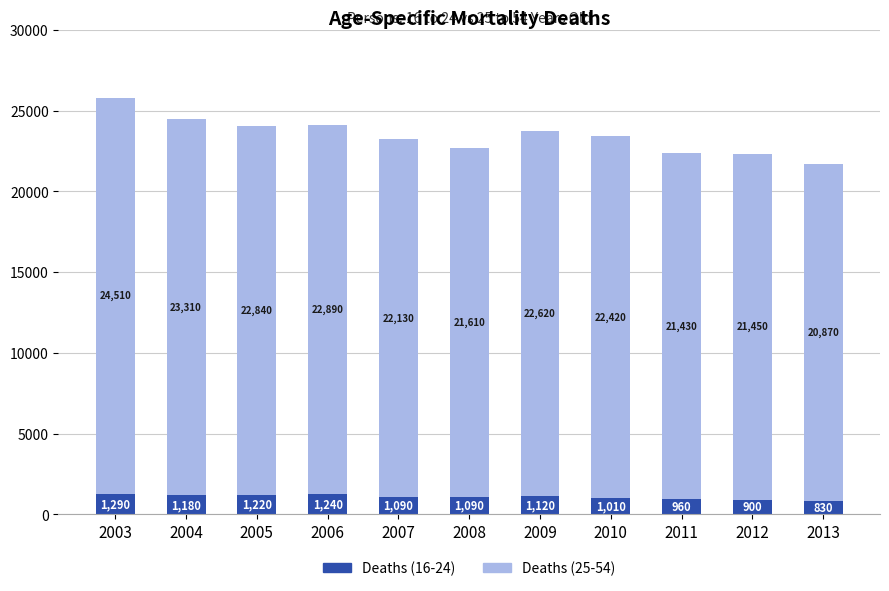

Which category has the highest value in the Deaths (16-24) series?

2003